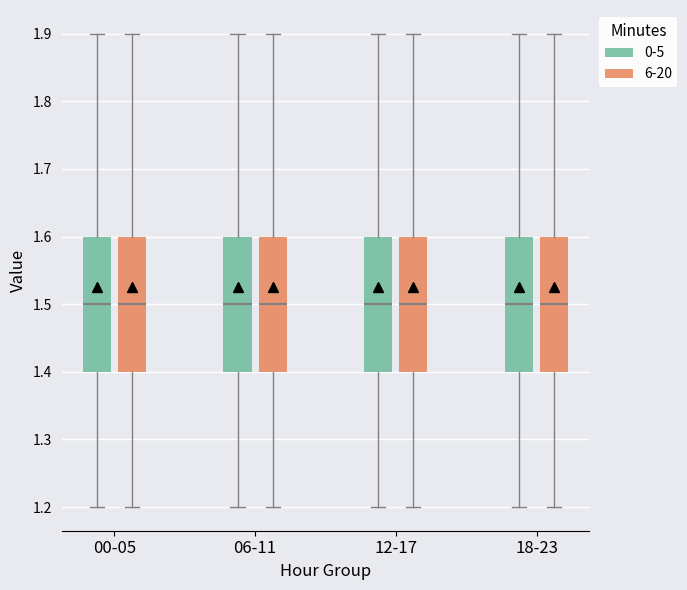

Where does the median line of the box for 06-11 (0-5) sit on the y-axis? The values are not printed on the chart, so give them approximately, as read against the axis.

1.5